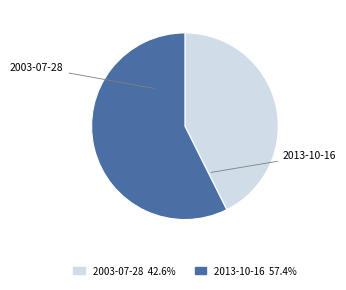

To the nearest percent, what is the combined percentage of 2013-10-16 and 2003-07-28?

100%